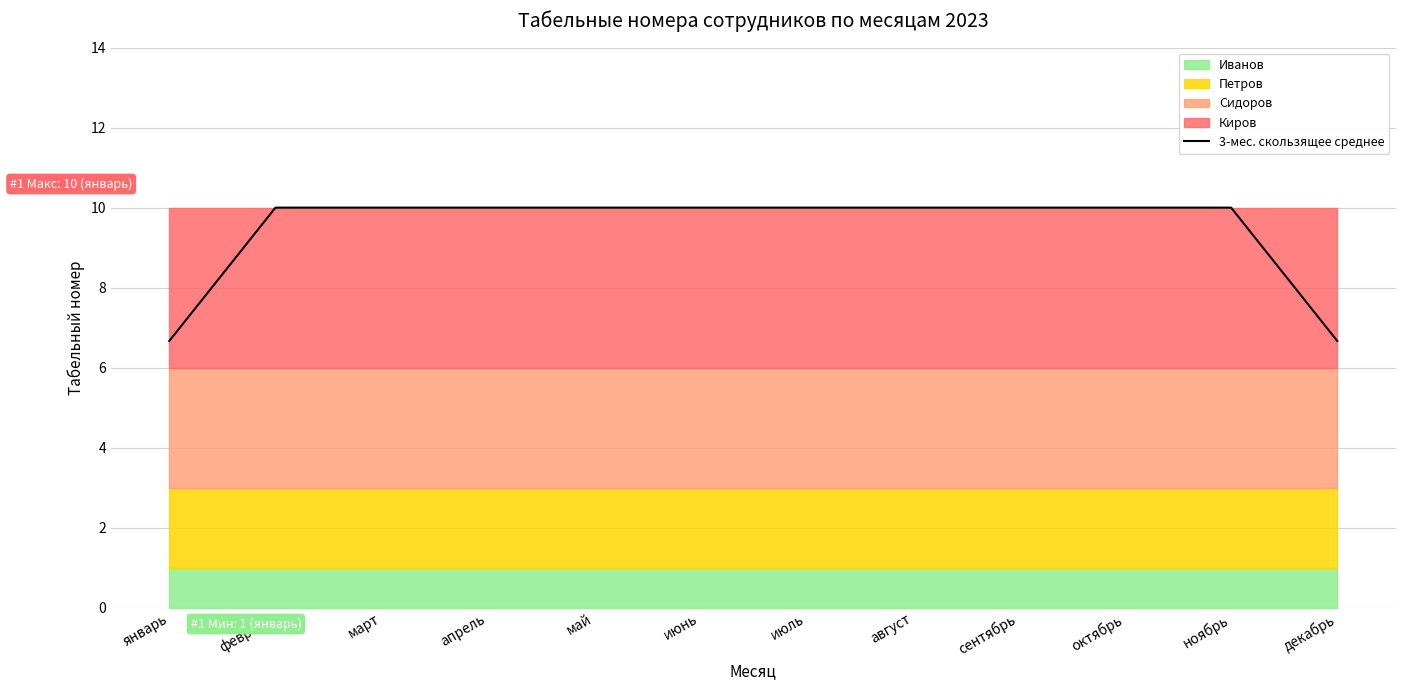

At which category does the chart reach its peak across all series?

февраль